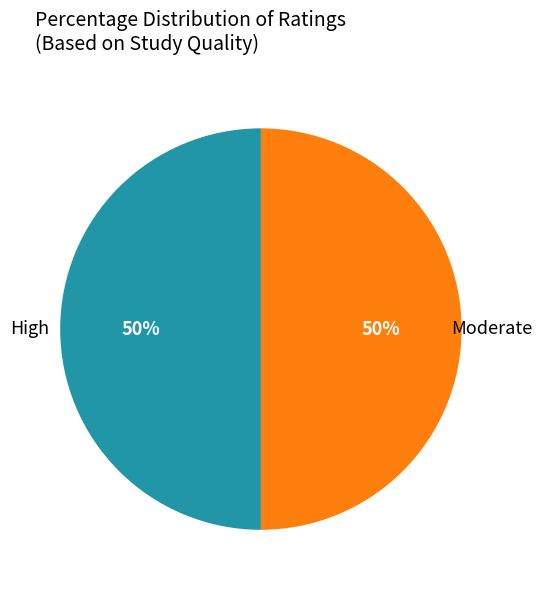

What is the ratio of the value at Moderate to the value at High?

1.0